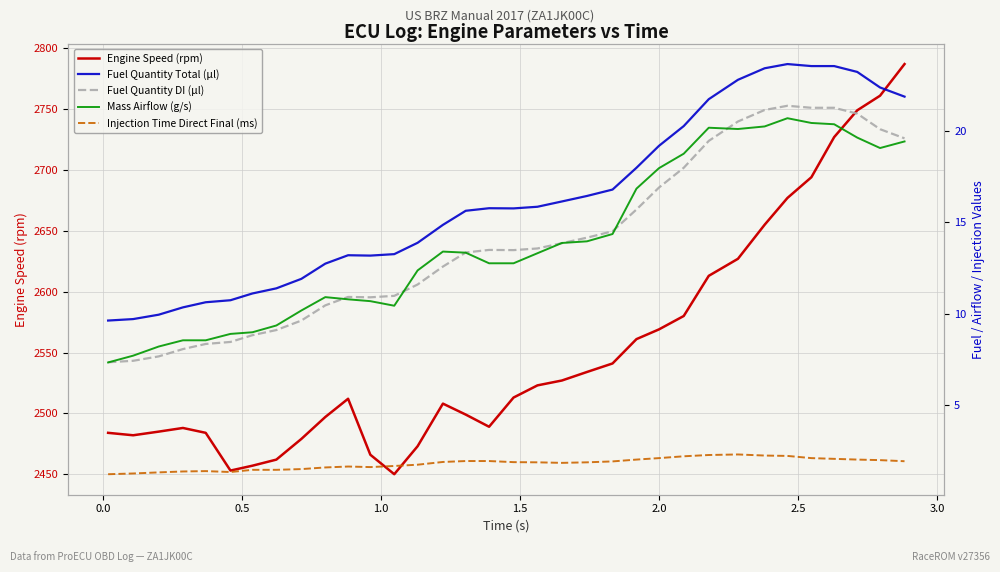

Is the value of Engine Speed (rpm) at 1.0 greater than the value of Fuel Quantity Total (µl) at 1.0?

Yes